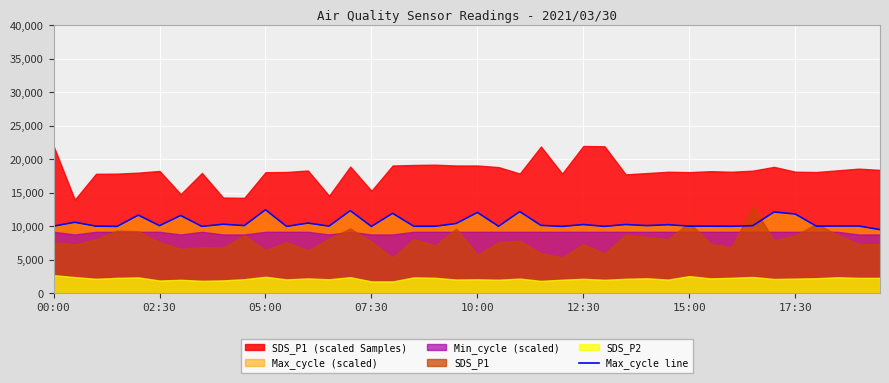

What is the highest value of the Max_cycle line series?

12485